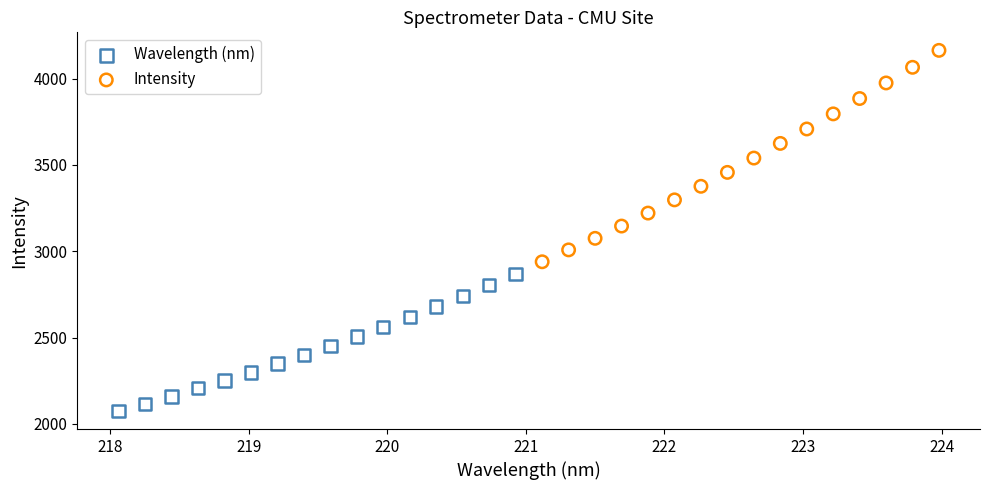

Which series has the largest Y range (max minus min)?

Intensity